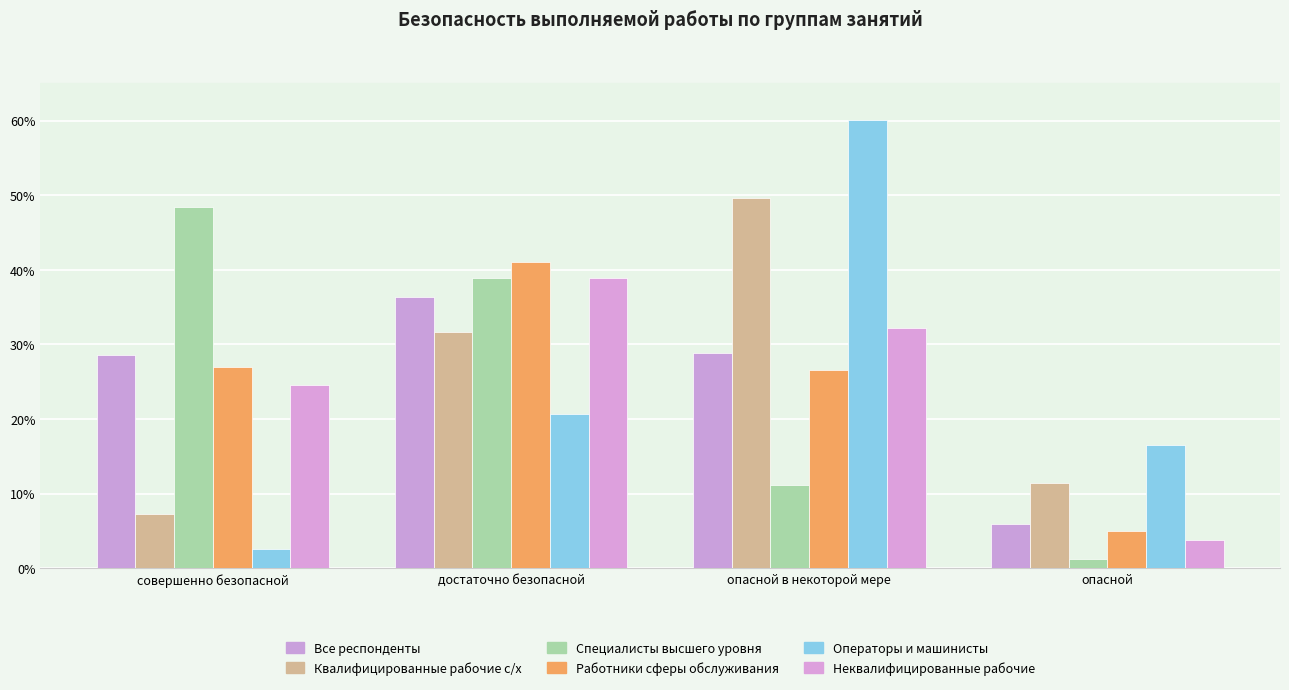

What is the value of the Специалисты высшего уровня bar at the 2nd from the left?

38.9